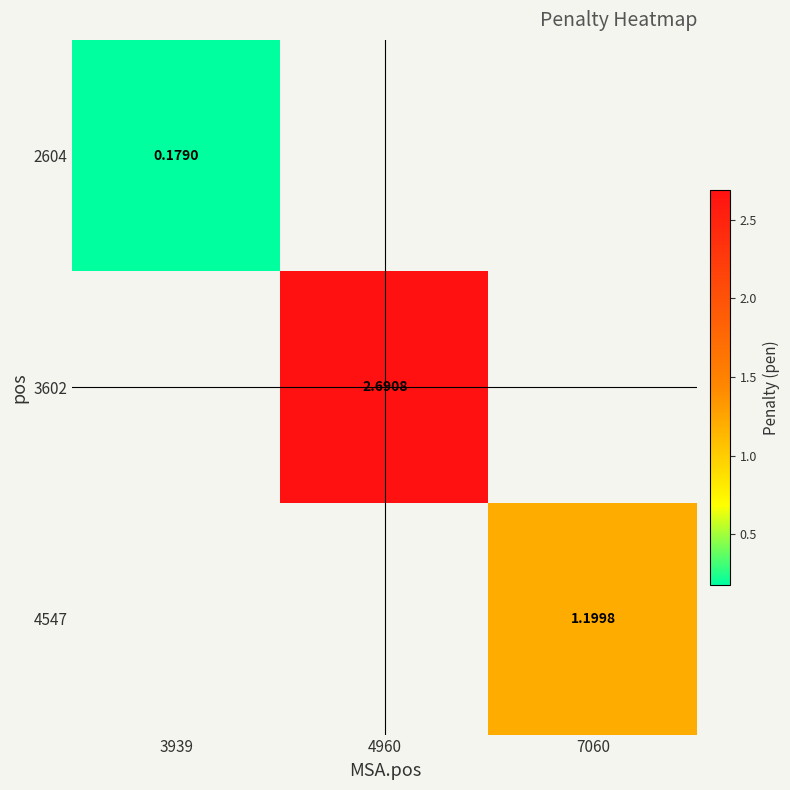

How many data points does each series have?

3